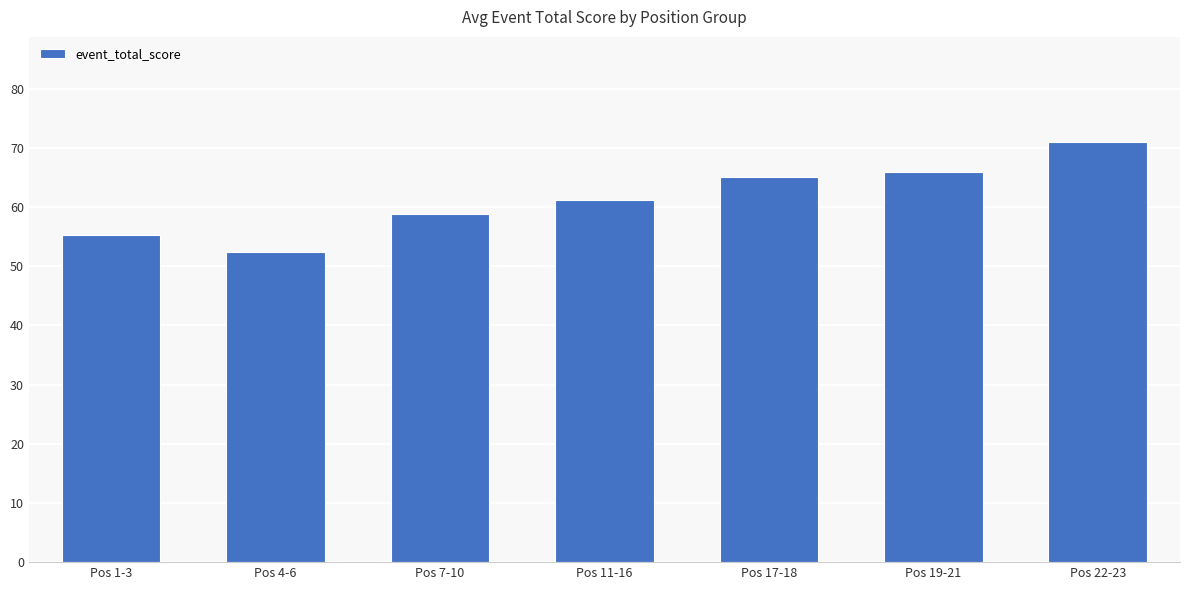

What value does the data have at Pos 17-18?

65.0